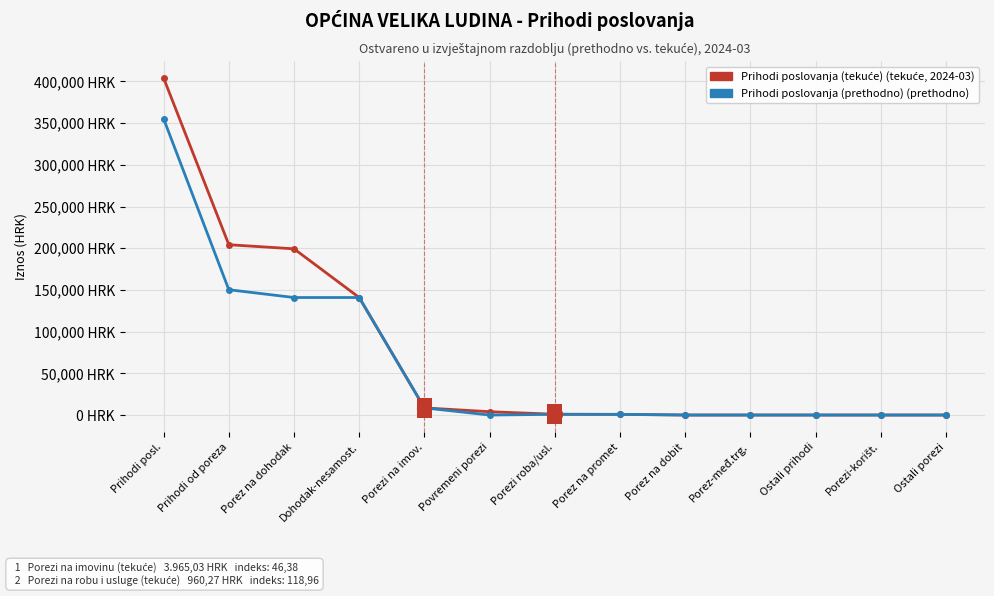

True or false: Prihodi poslovanja (tekuće) has a value of -243656.1 at Porez na dobit.

False